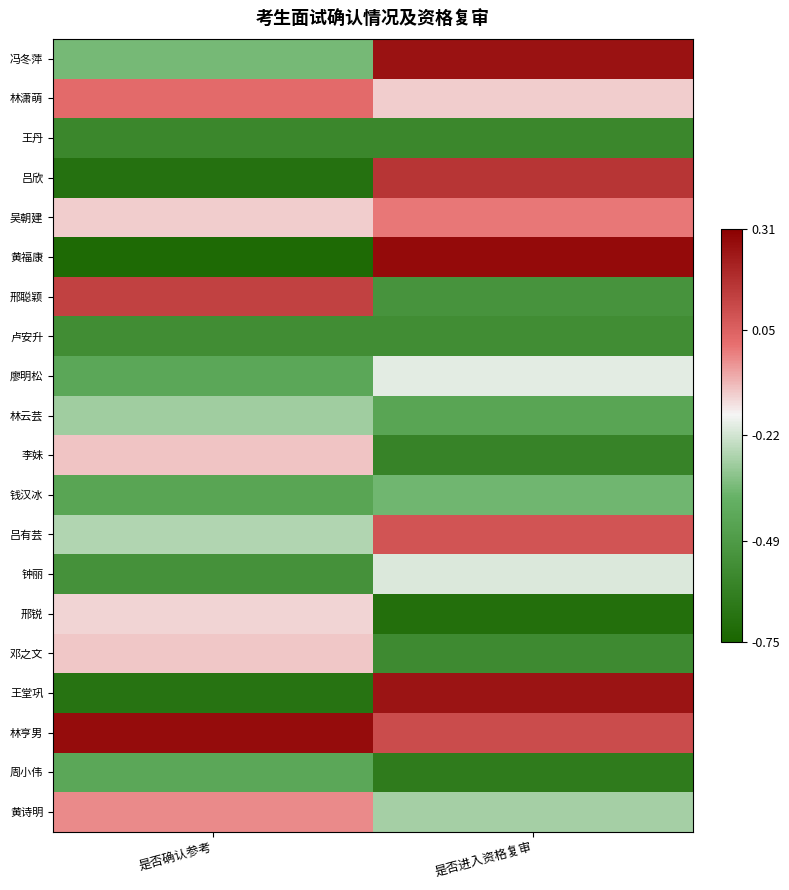

At how many categories does at least one series exceed 0?

2